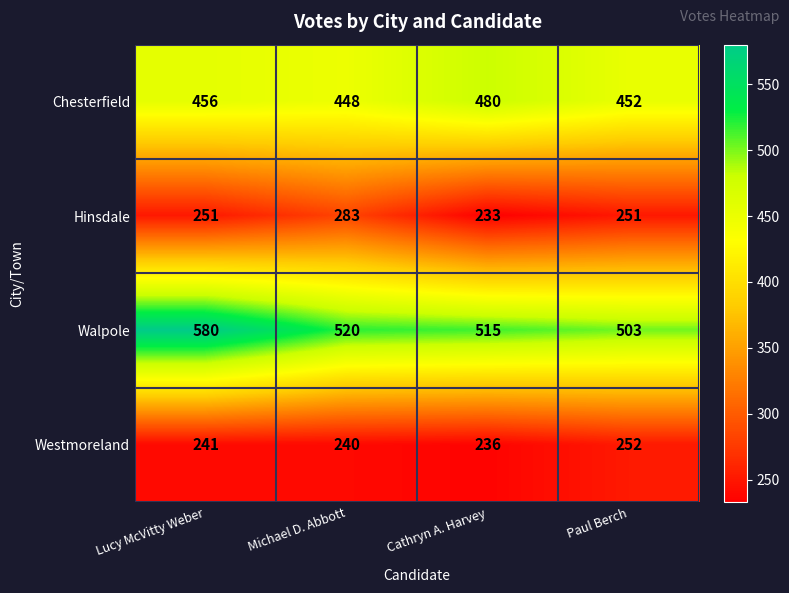

Reading left to right, list all the values displayed in this chart.

Chesterfield: 456	448	480	452
Hinsdale: 251	283	233	251
Walpole: 580	520	515	503
Westmoreland: 241	240	236	252